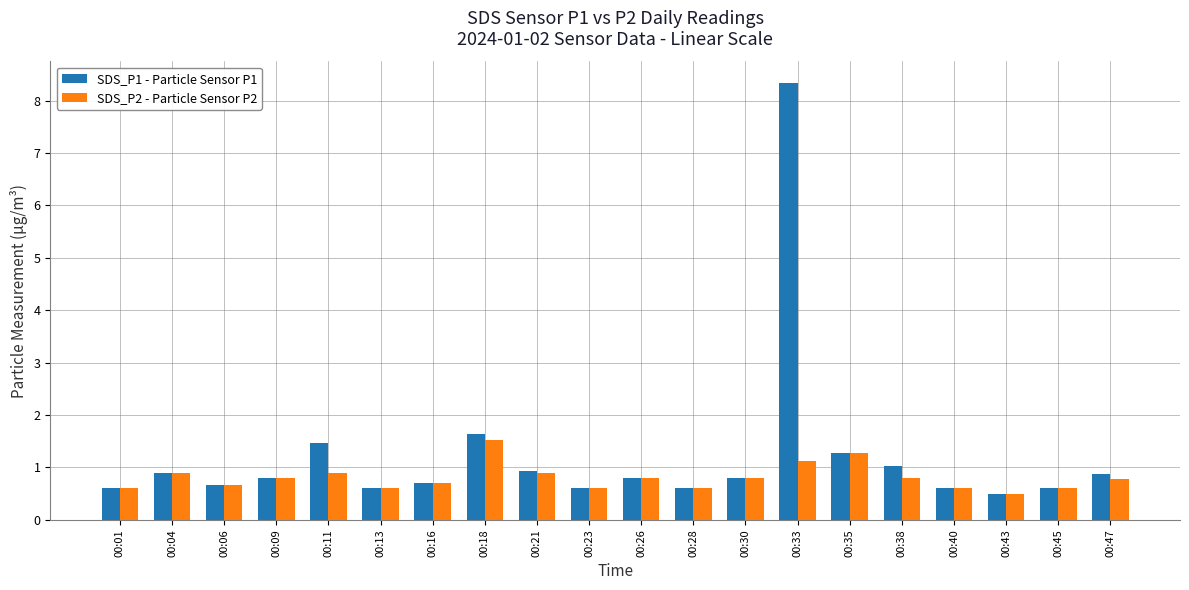

Which series has the largest total across all categories?

SDS_P1 - Particle Sensor P1